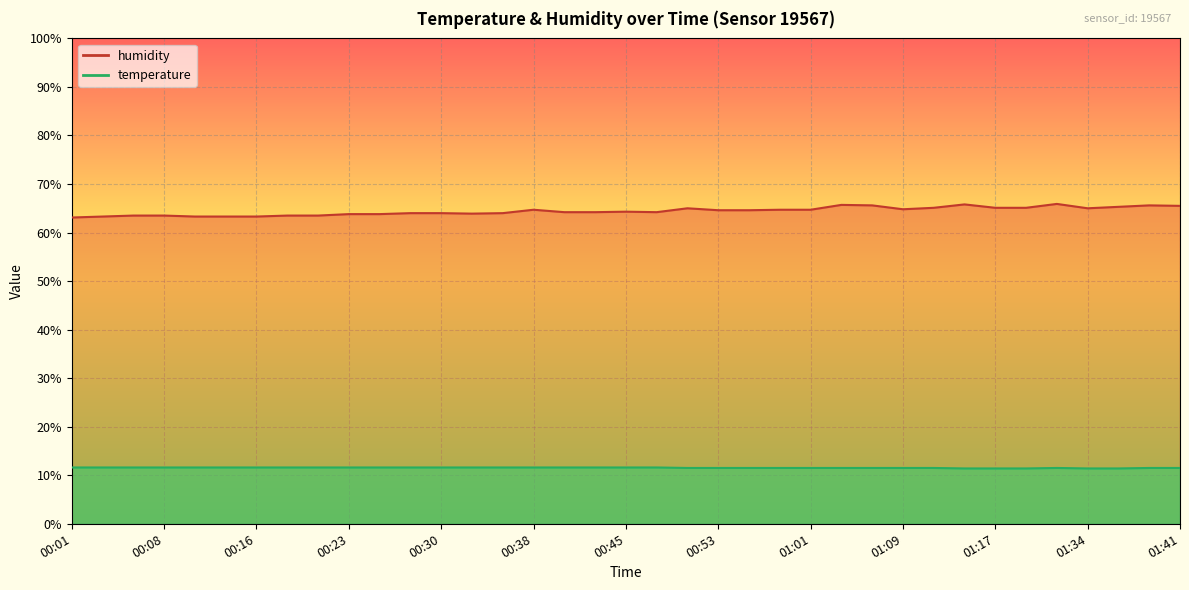

What is the total value across all series at 00:25?

75.4